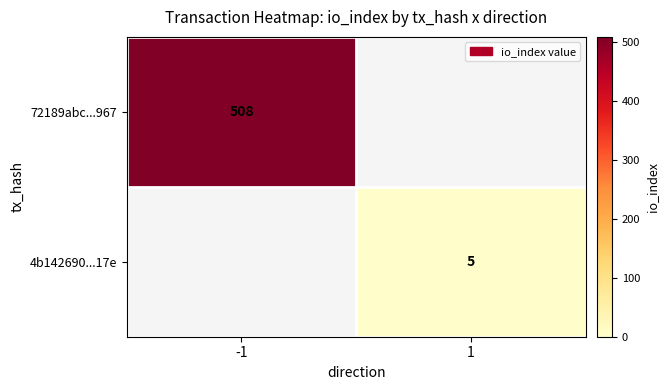

What is the maximum value shown in the chart?

508.0